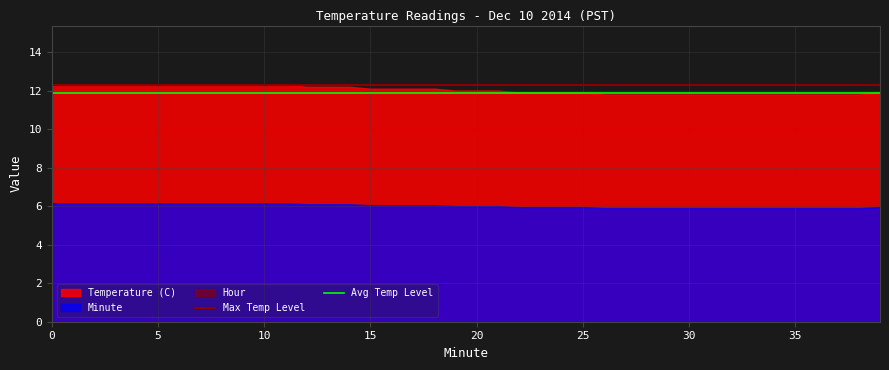

What is the average value of the Avg Temp Level series?

11.8